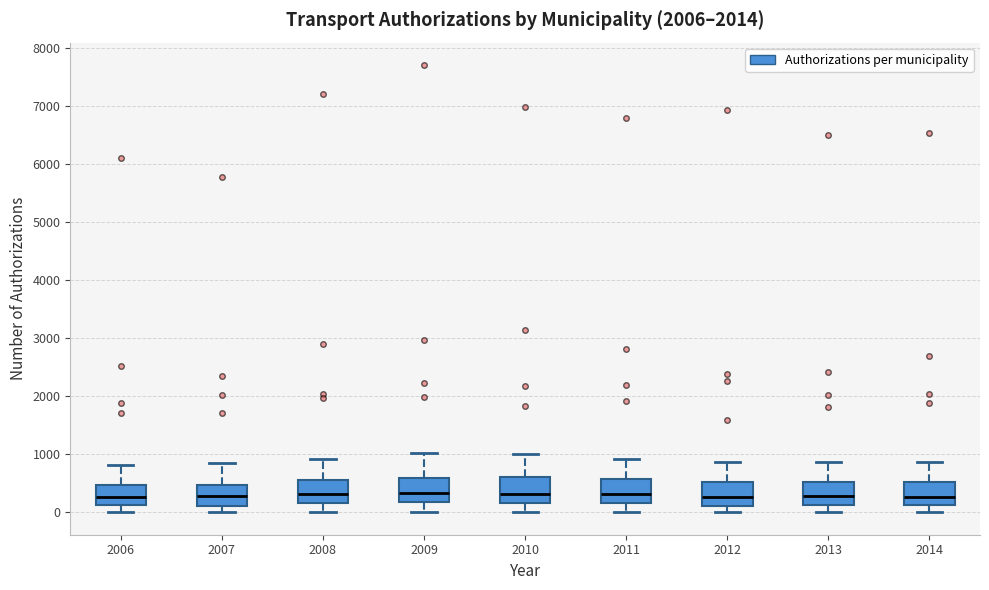

Where does the upper whisker of the box at x = 2008 end on the y-axis? The values are not printed on the chart, so give them approximately, as read against the axis.

900